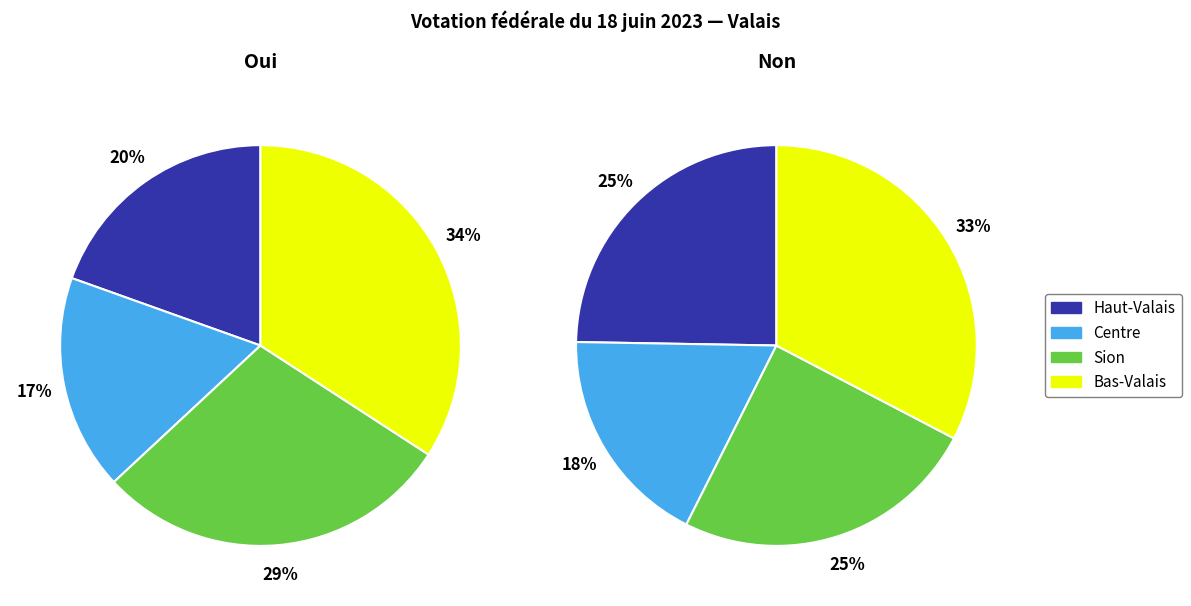

Rank the series by their maximum value, from lowest to highest.

Non, Oui